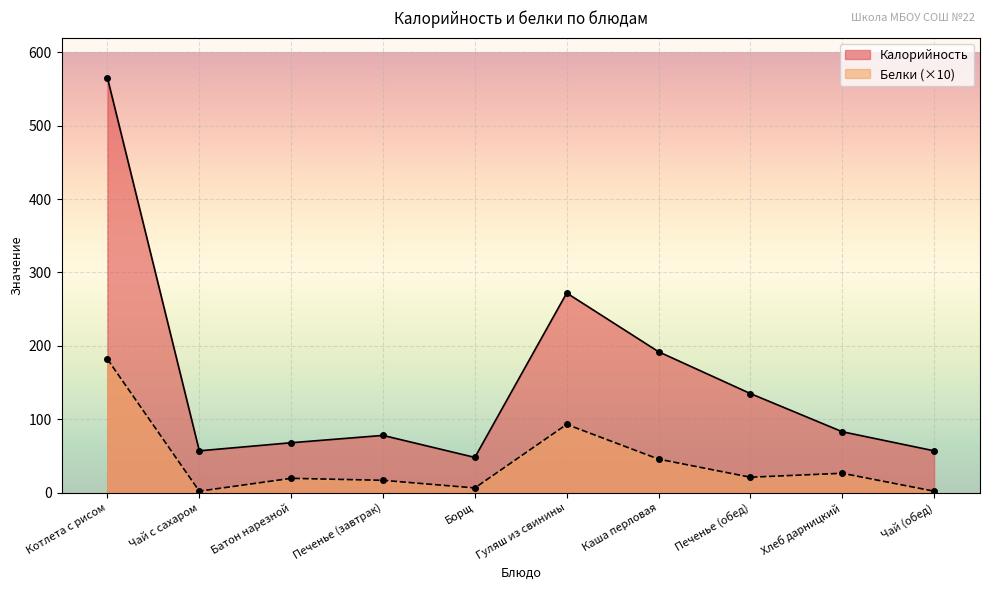

Reading right to left, extract all data points from this chart.

Калорийность: 57.0	83.0	135.0	192.0	272.0	48.0	78.0	68.0	57.0	565.0
Белки: 2.0	26.4	21.0	45.7	93.0	6.4	16.8	19.5	2.0	181.8